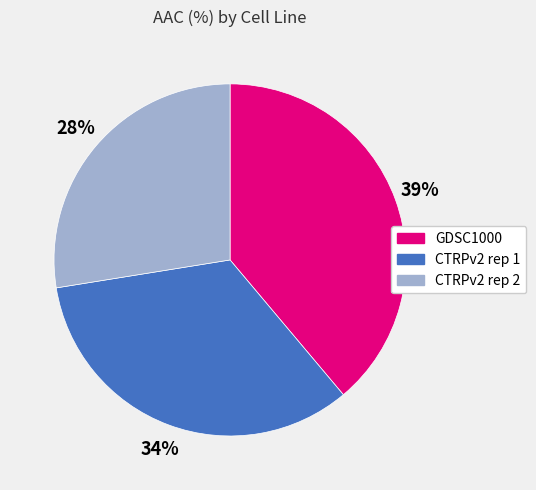

Is the sum of CTRPv2 rep 1 and CTRPv2 rep 2 greater than half?

Yes